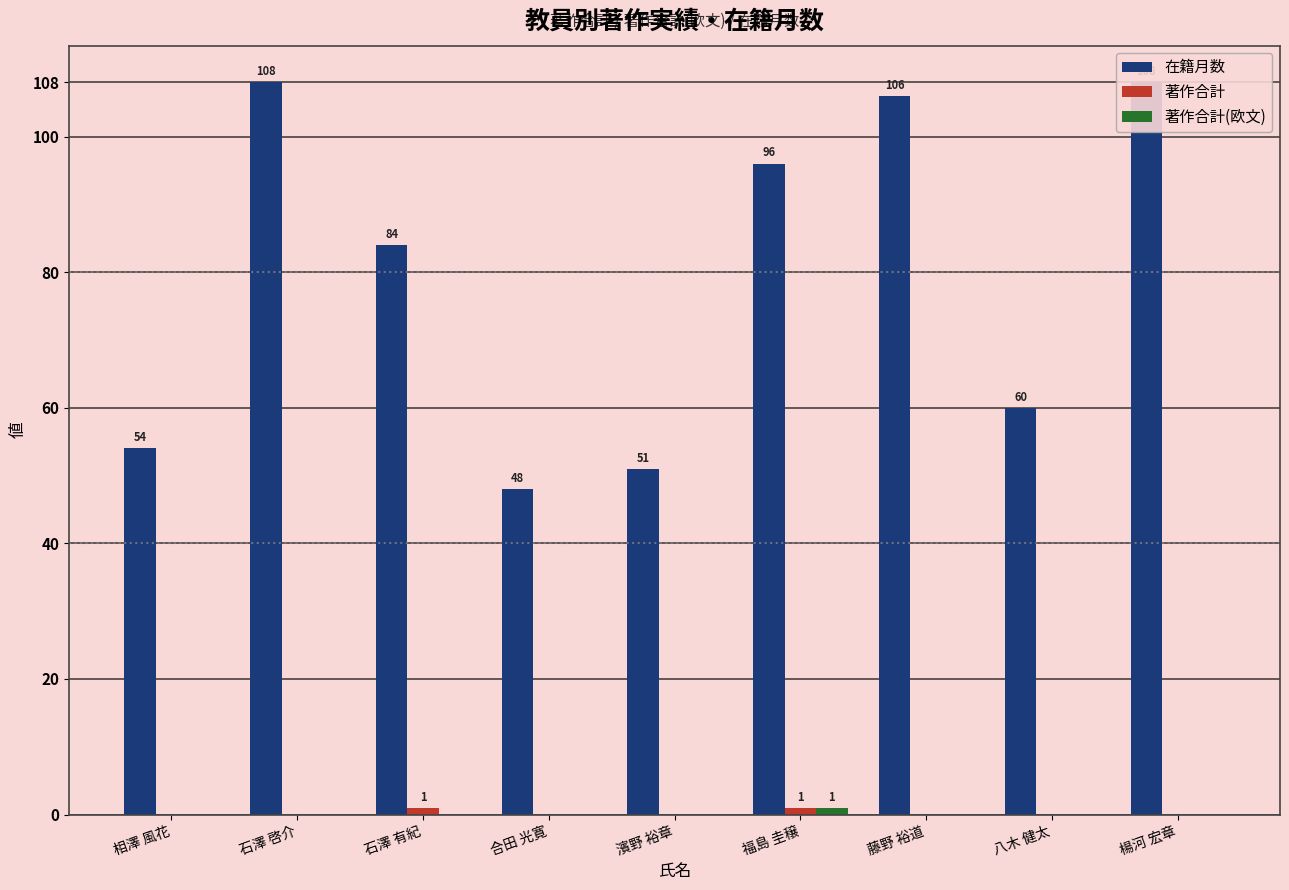

Which series has the largest range (max minus min)?

在籍月数